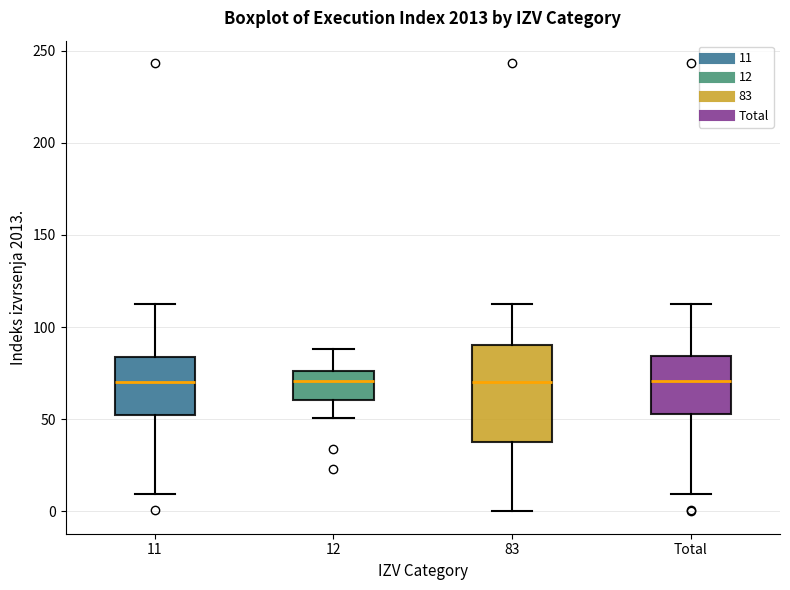

Reading left to right, read every box against the y-axis: the position of its median line, the range the box covers, and the ends of its whiskers. The values are not printed on the chart, so give them approximately, as read against the axis.

11: median 70, box 50 to 85, whiskers 10 to 110
12: median 70, box 60 to 75, whiskers 50 to 90
83: median 70, box 40 to 90, whiskers 0 to 110
Total: median 70, box 55 to 85, whiskers 10 to 110